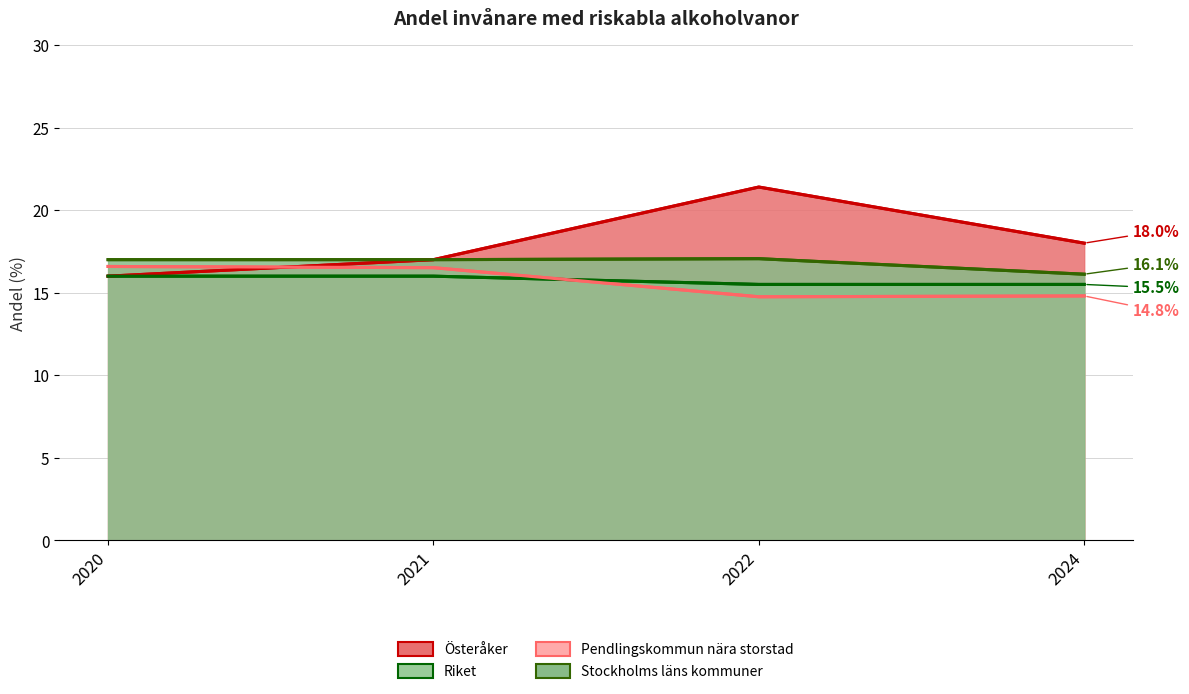

What is the difference between the highest and lowest values at 2020?

1.0